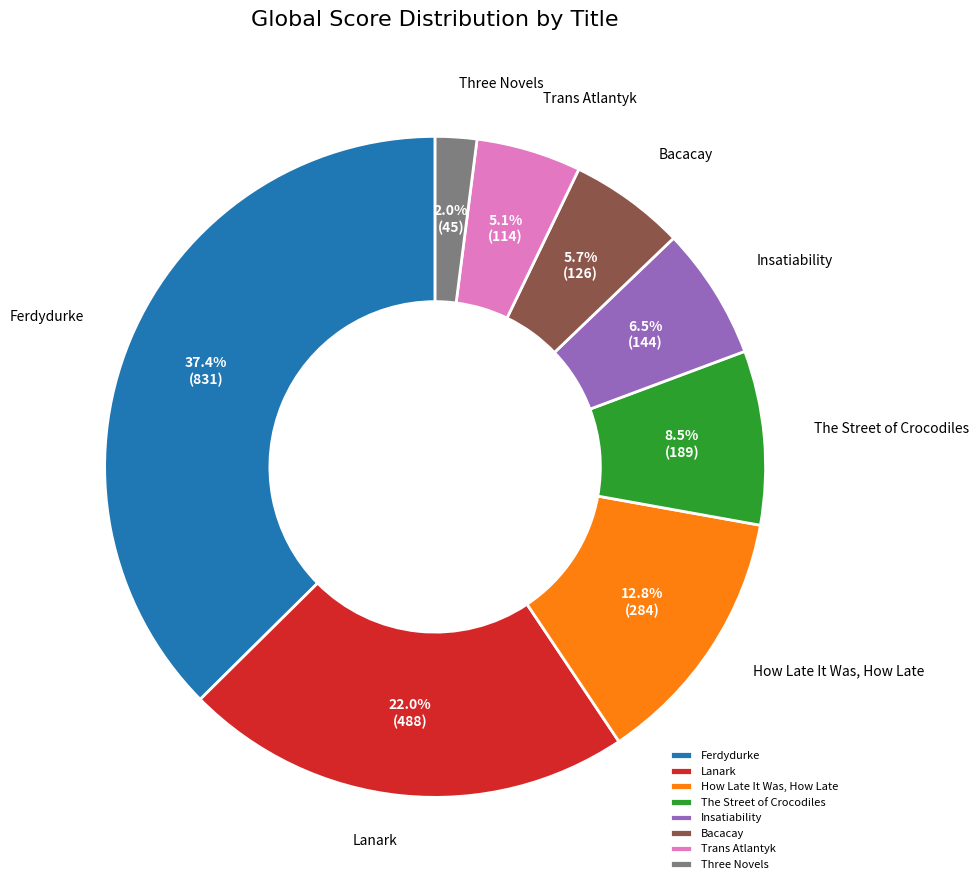

The Ferdydurke slice represents 25% of the pie. True or false?

False